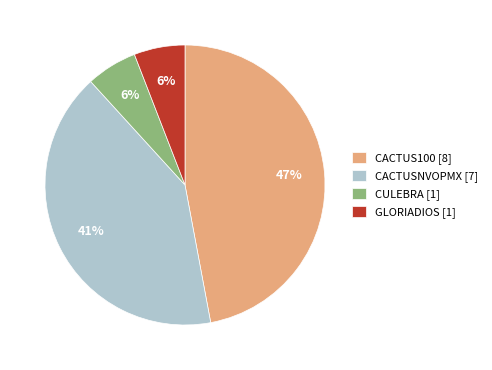

To the nearest percent, what portion does GLORIADIOS [1] represent?

6%